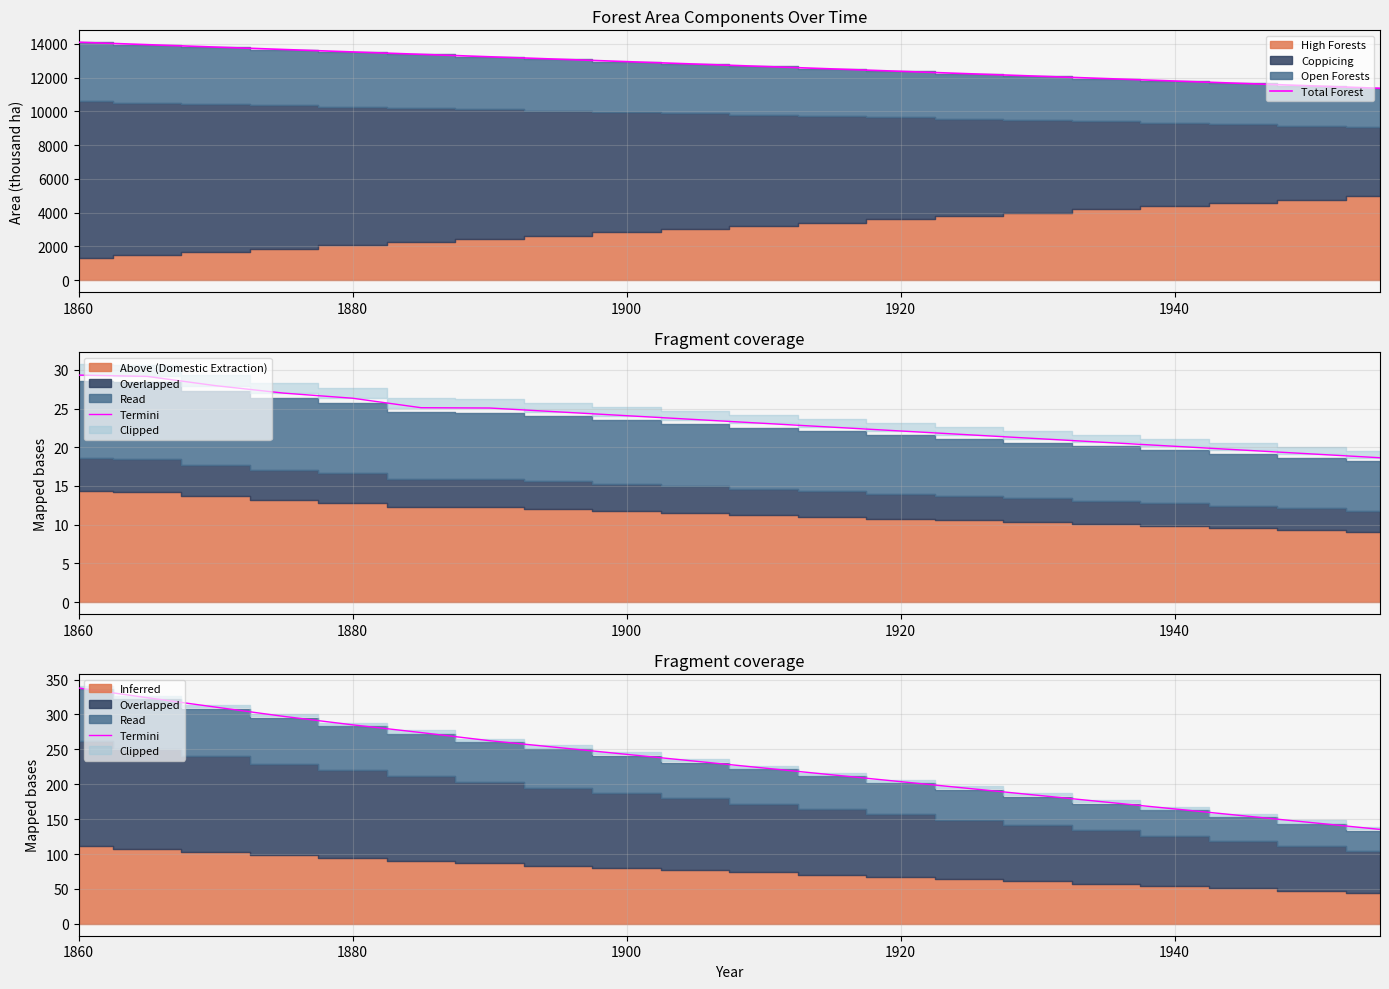

At which label does Total Forest first exceed 12807?

1860